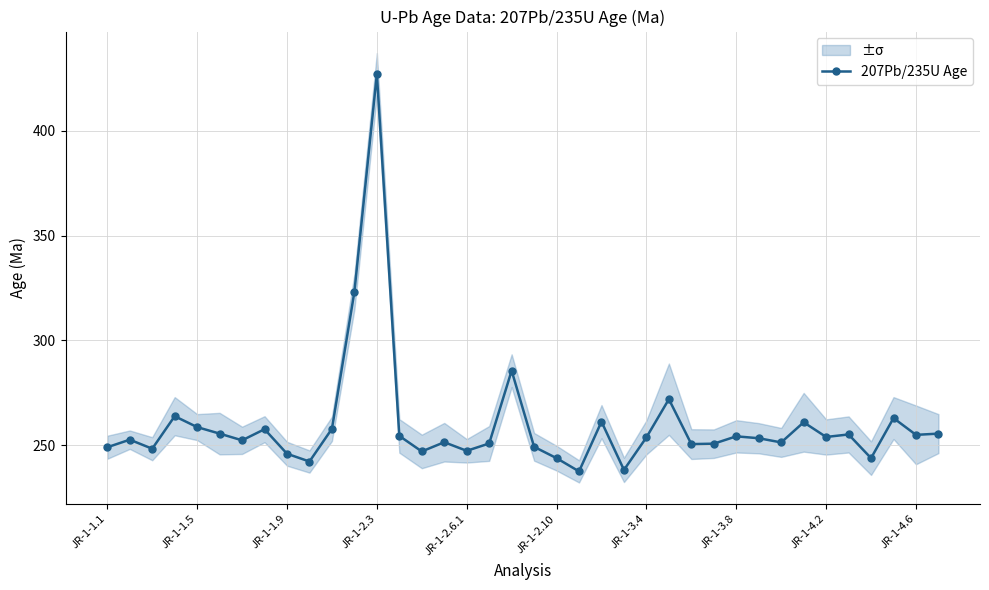

How many interior local peaks (higher than both neighbors) does the data have?

12